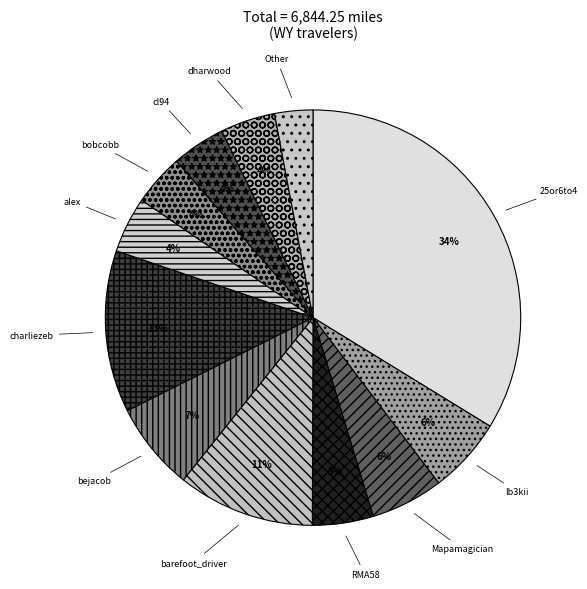

Between barefoot_driver and bejacob, which is larger?

barefoot_driver